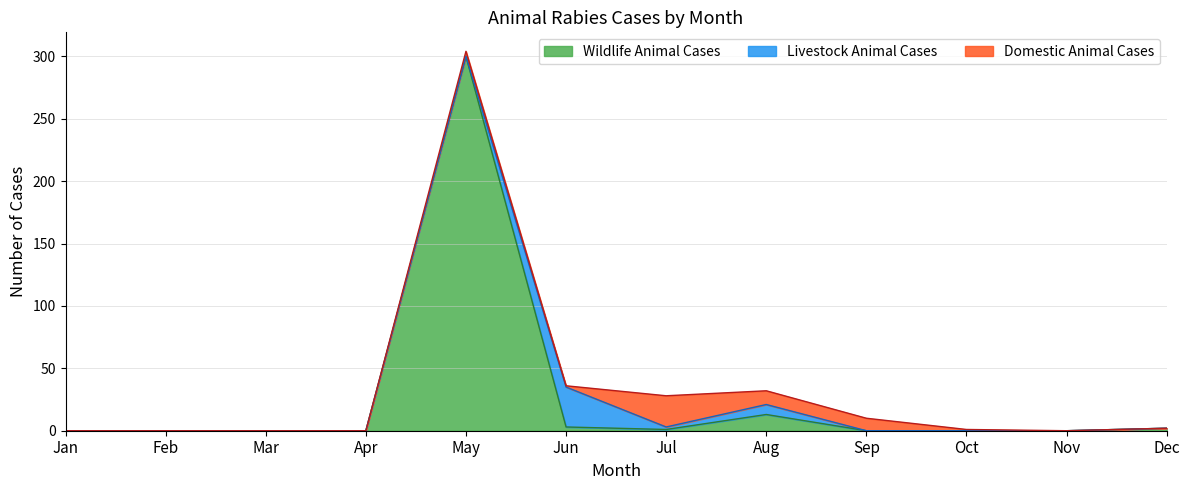

What is the average value of the Wildlife Animal Cases series?

27